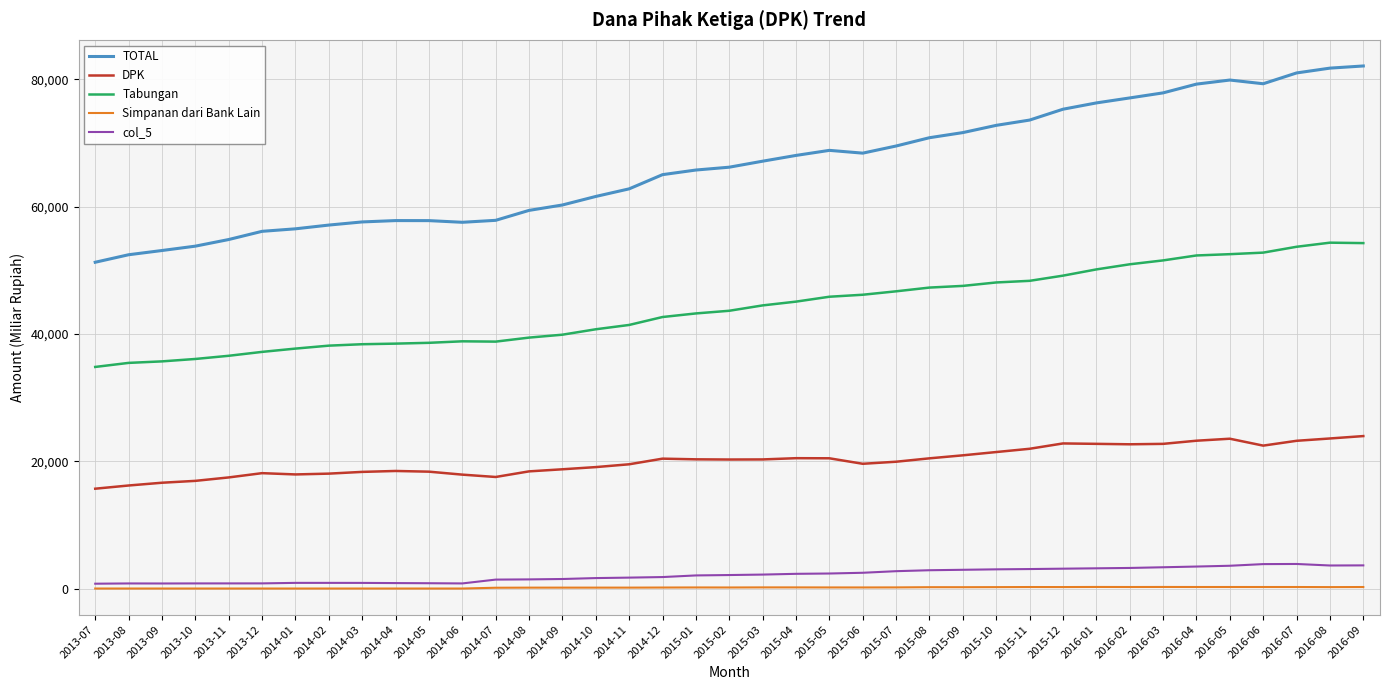

What are all the series names shown in the legend?

TOTAL, DPK, Tabungan, Simpanan dari Bank Lain, col_5